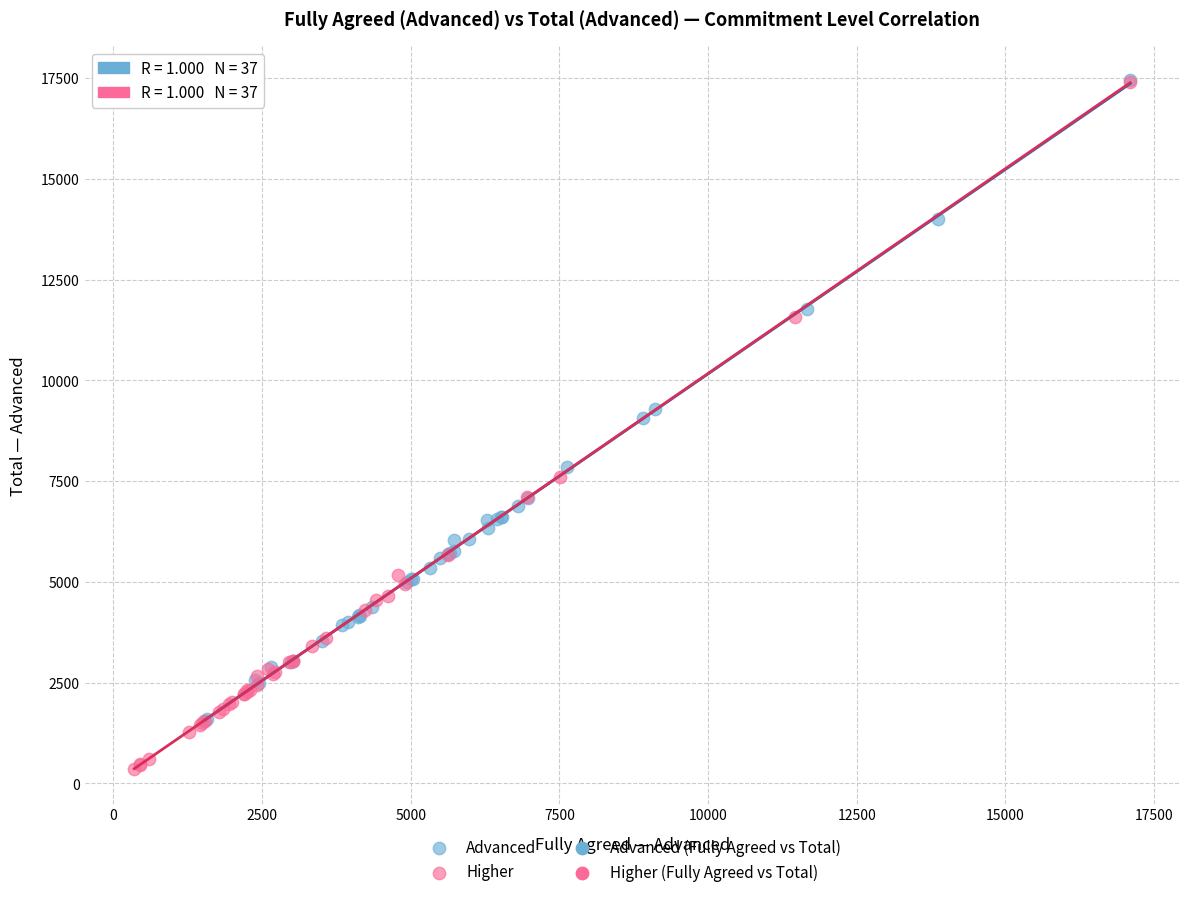

Which series has the largest Y range (max minus min)?

Higher